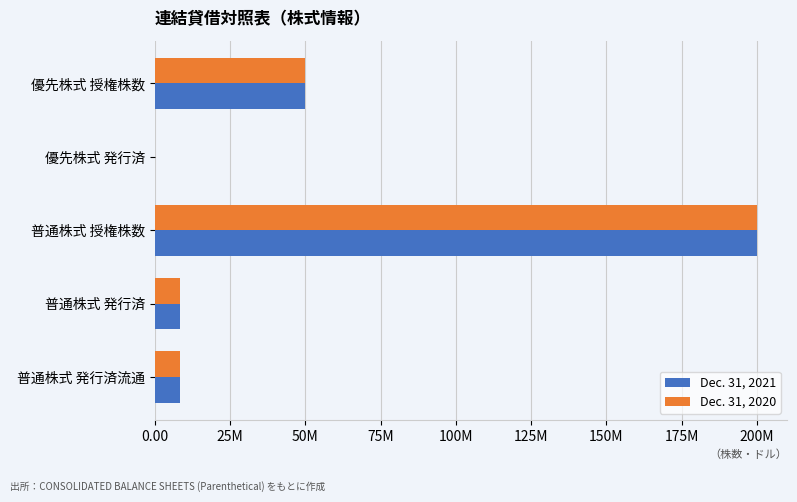

What is the maximum value shown in the chart?

200000000